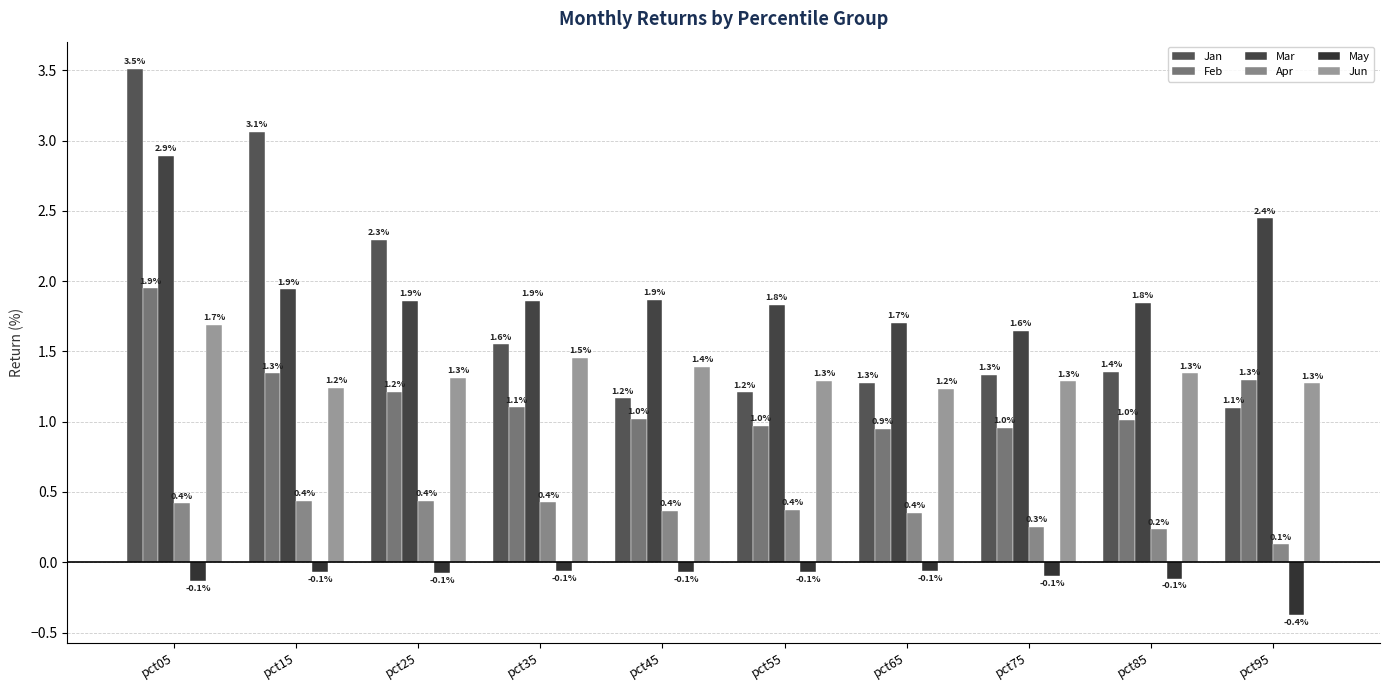

List the labels in order of Apr value, smallest first.

pct95, pct85, pct75, pct65, pct45, pct55, pct05, pct35, pct25, pct15